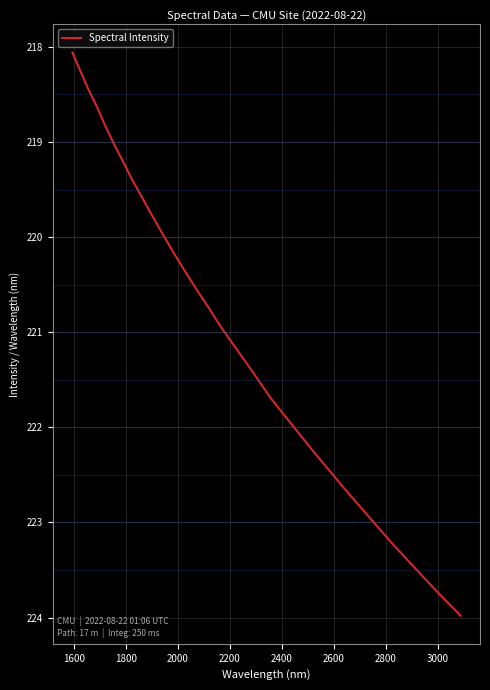

What is the greatest value displayed?

224.0